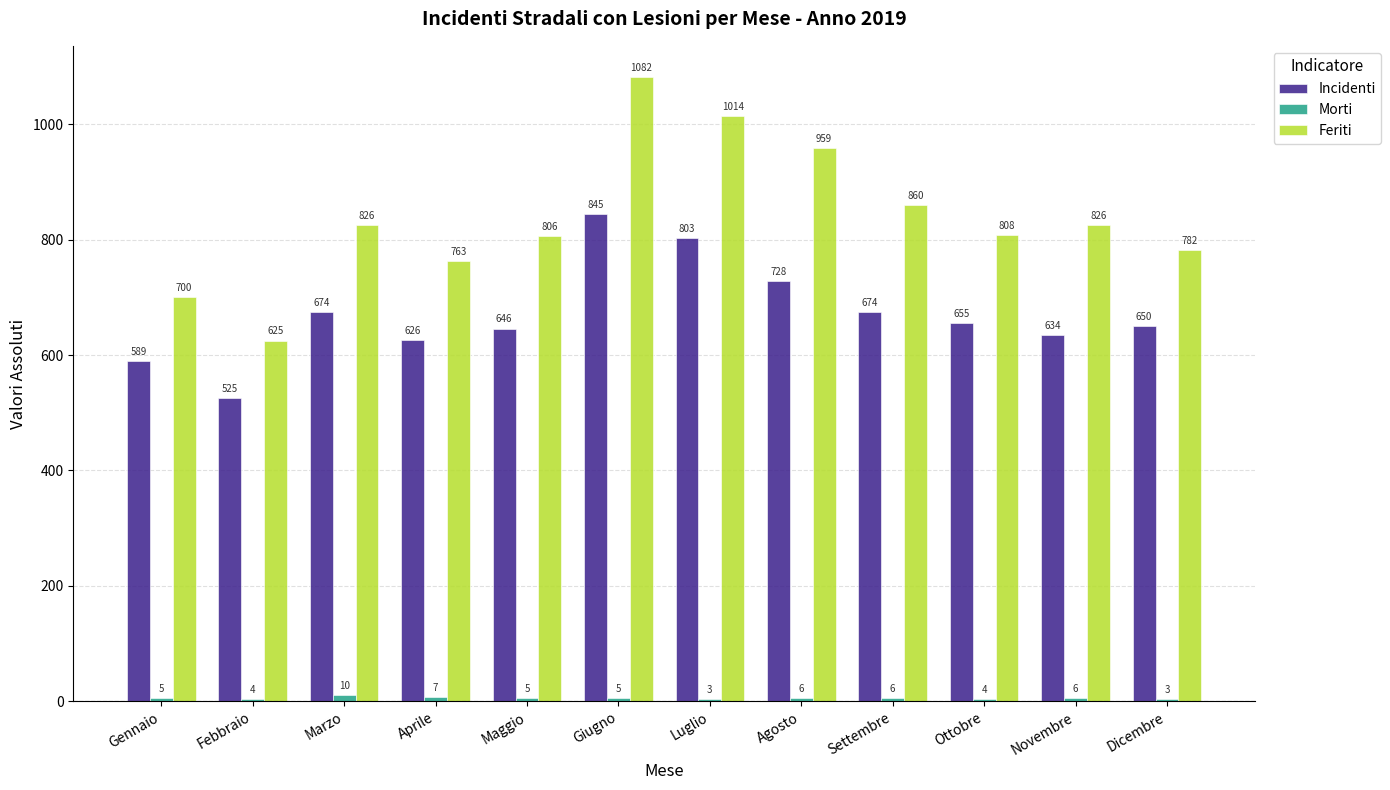

Which series changed the most between Maggio and Novembre?

Feriti